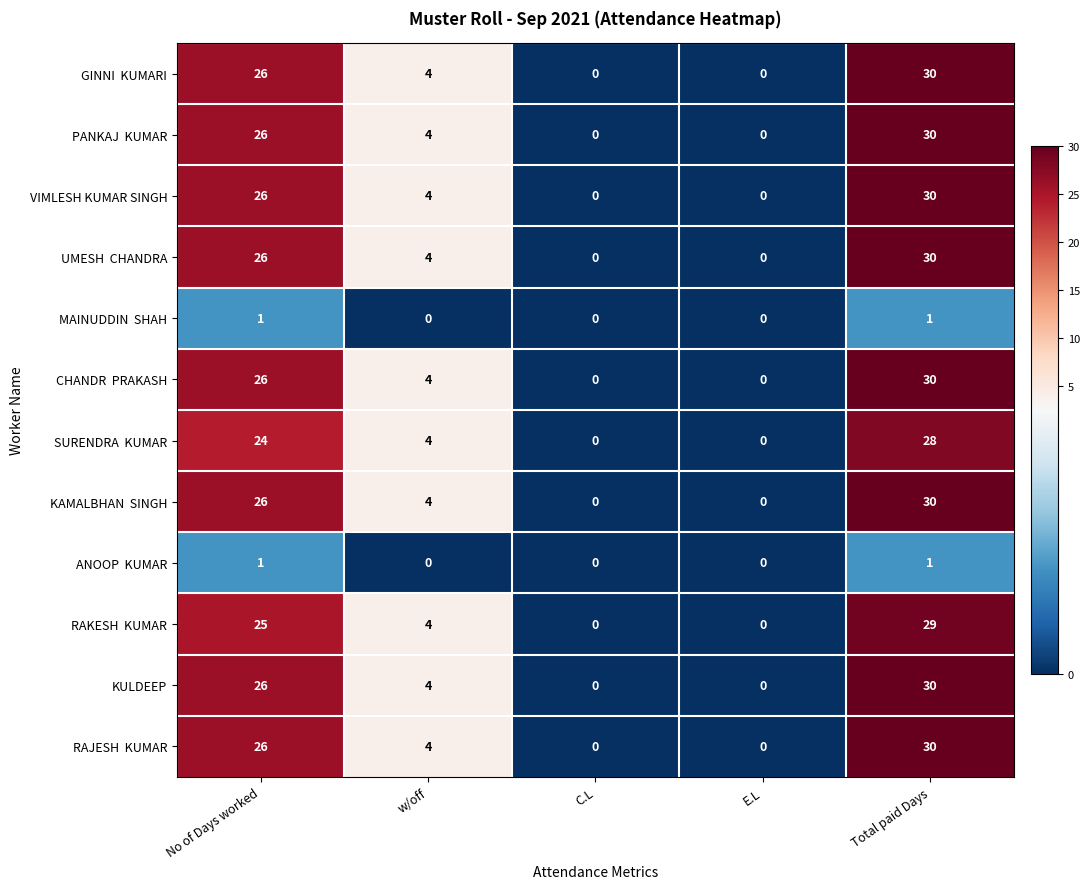

At which label does KULDEEP first exceed 4?

No of Days worked